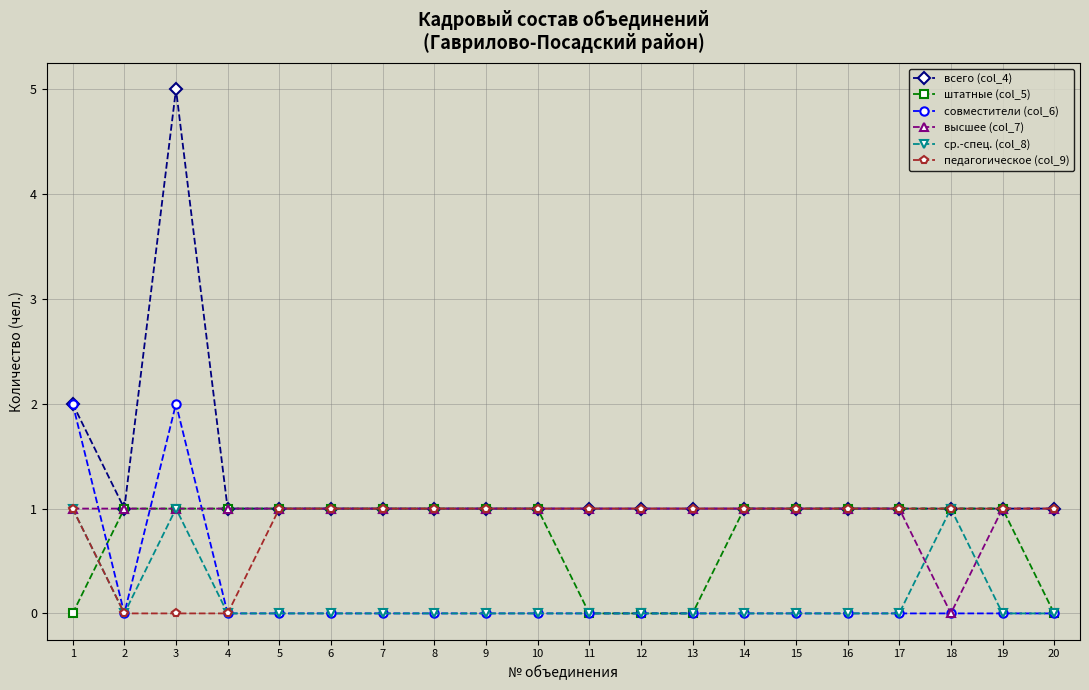

Reading left to right, extract all data points from this chart.

всего (col_4): 2	1	5	1	1	1	1	1	1	1	1	1	1	1	1	1	1	1	1	1
штатные (col_5): 0	1	1	1	1	1	1	1	1	1	0	0	0	1	1	1	1	1	1	0
совместители (col_6): 2	0	2	0	0	0	0	0	0	0	0	0	0	0	0	0	0	0	0	0
высшее (col_7): 1	1	1	1	1	1	1	1	1	1	1	1	1	1	1	1	1	0	1	1
ср.-спец. (col_8): 1	0	1	0	0	0	0	0	0	0	0	0	0	0	0	0	0	1	0	0
педагогическое (col_9): 1	0	0	0	1	1	1	1	1	1	1	1	1	1	1	1	1	1	1	1